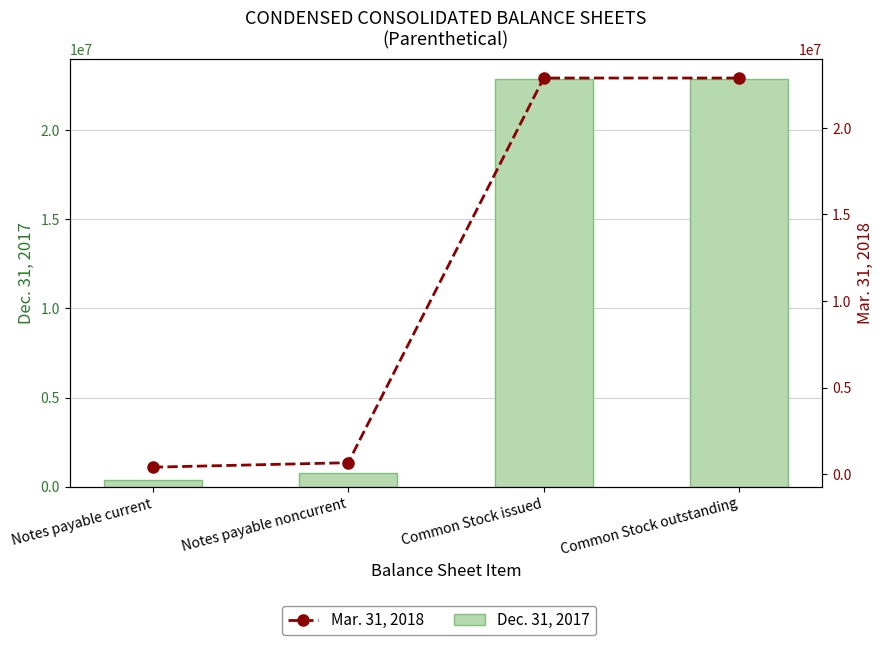

At which category is the sum across all series the highest?

Common Stock issued